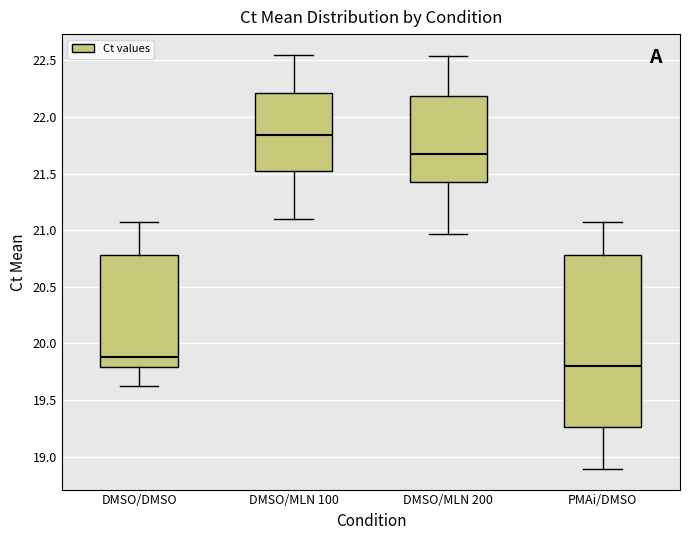

Which box has the lowest median line?

PMAi/DMSO